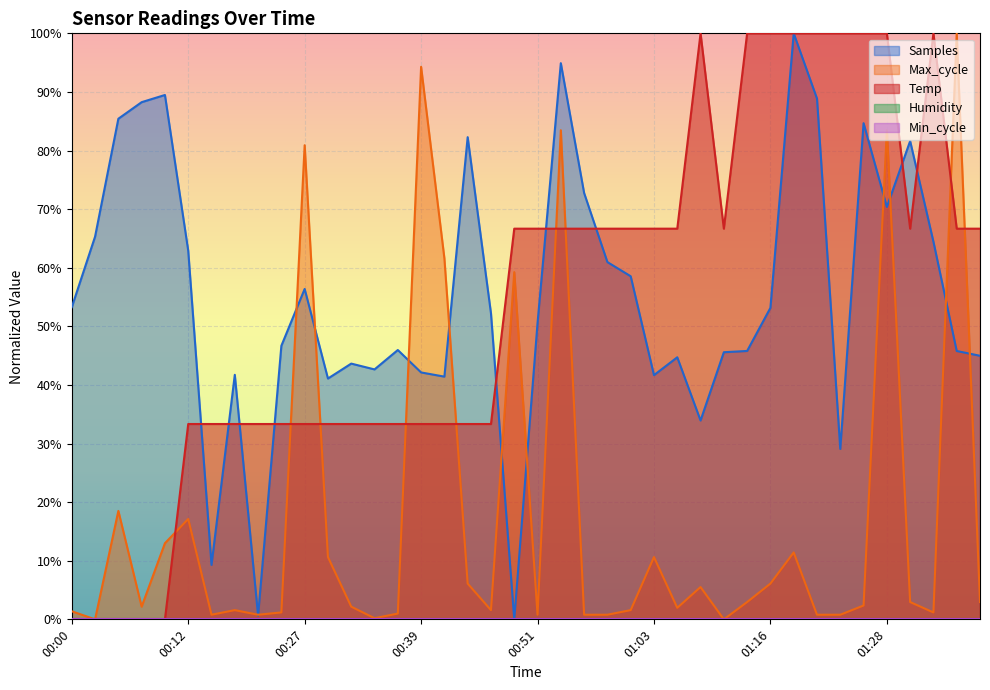

List the series in order of their peak value, highest first.

Temp, Max_cycle, Samples